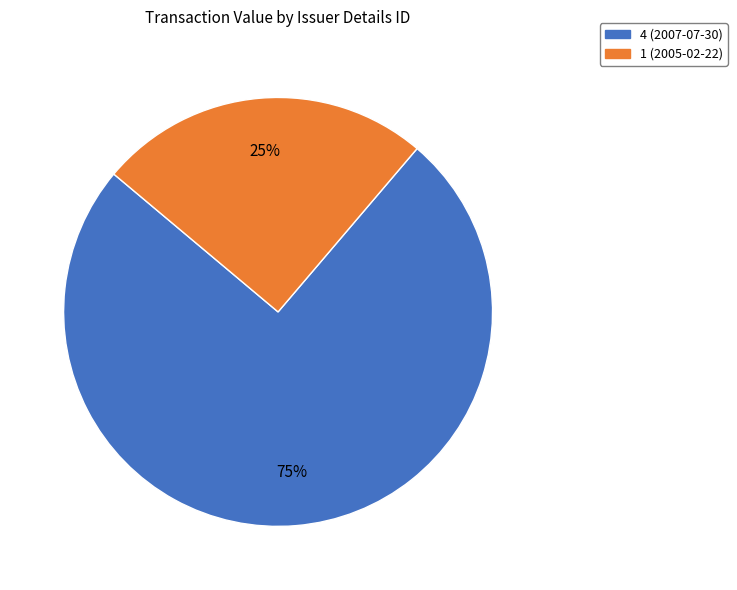

How many slices are in this pie chart?

2